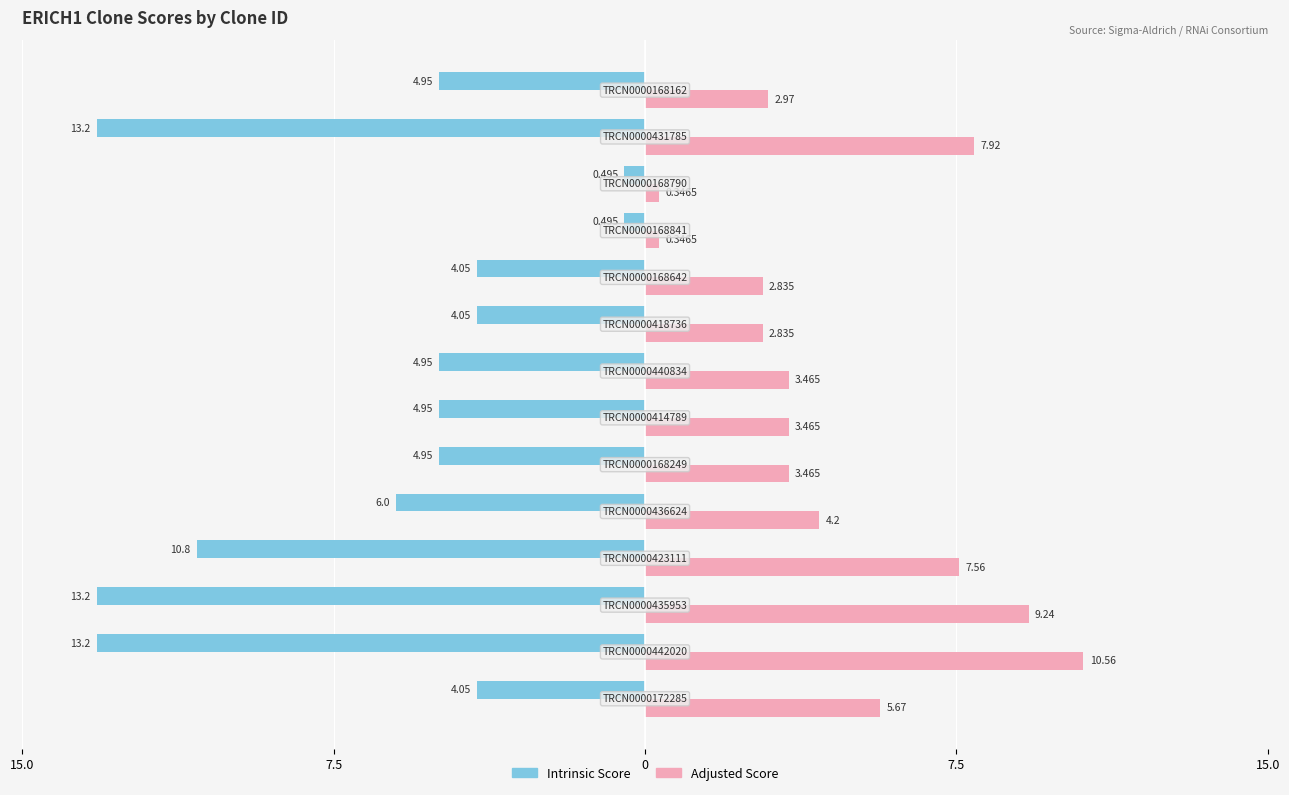

What are all the series names shown in the legend?

Intrinsic Score, Adjusted Score